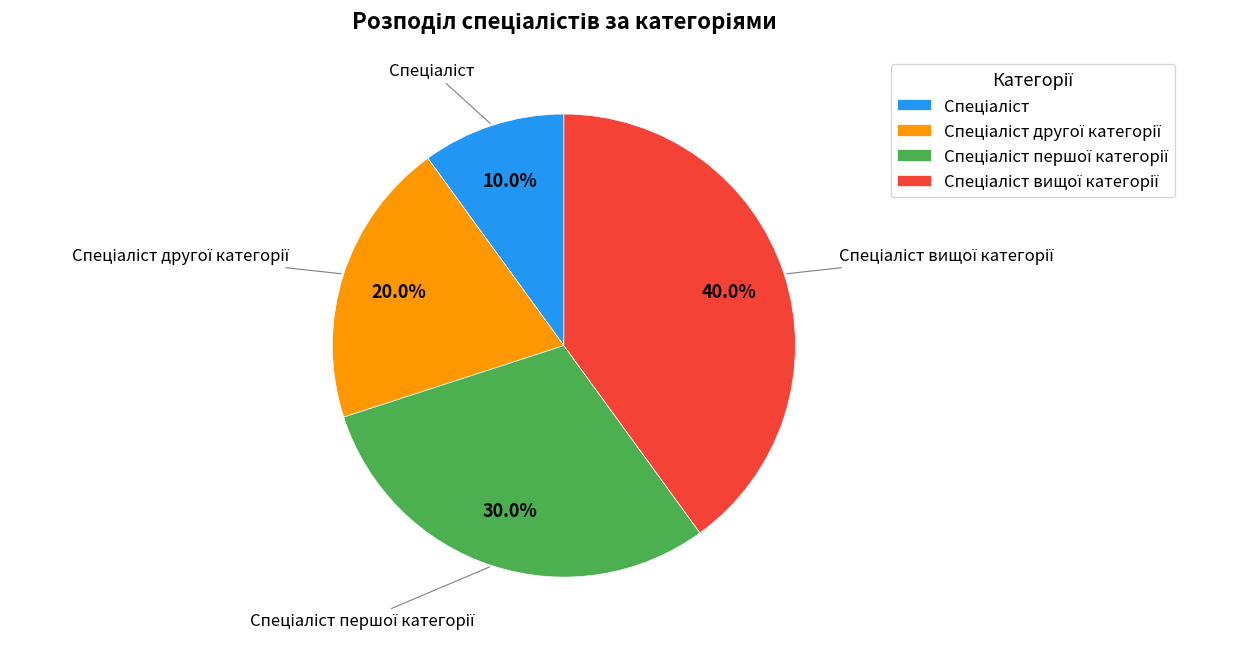

Does any single category account for the majority?

No